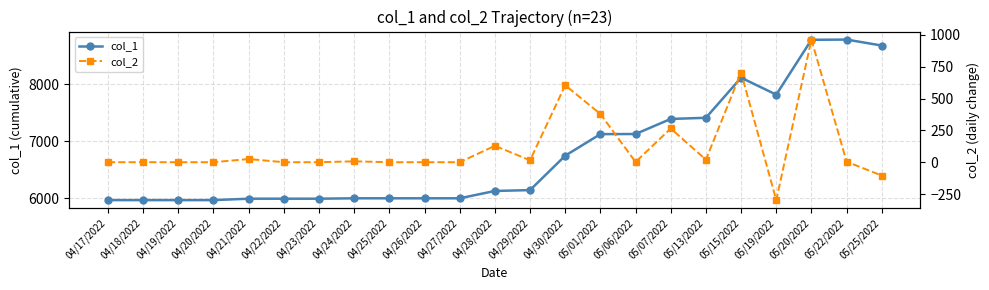

What is the sum of the col_2 values at 04/25/2022 and 04/30/2022?

605